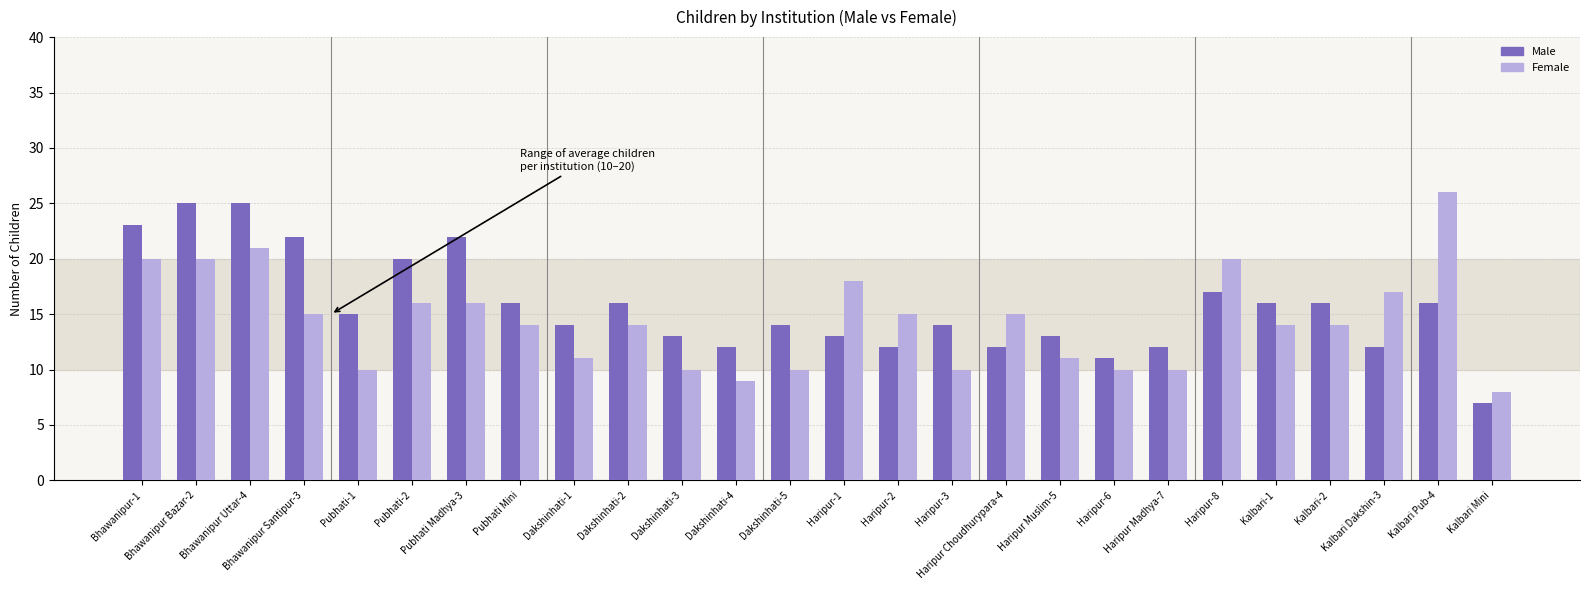

Read the Female value at Dakshinhati-3, to the nearest 5.

10